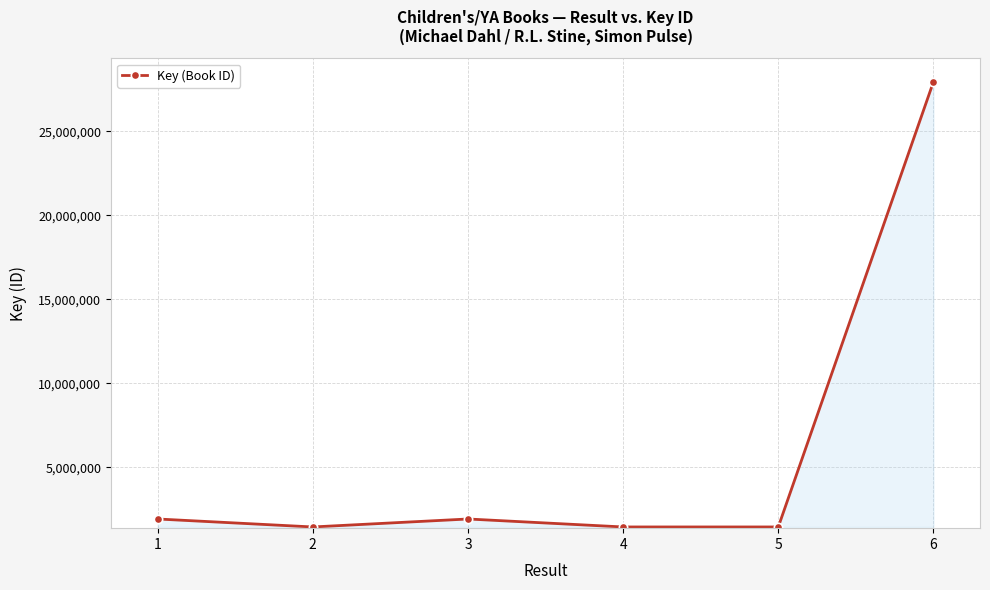

What is the change in value from 2 to 6?

+26516569